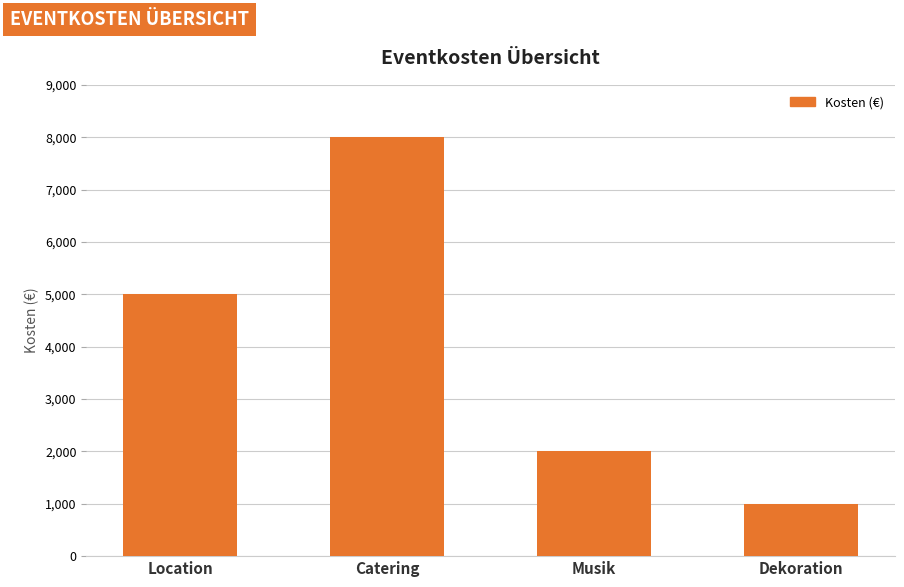

Is it true that the value at Dekoration is 1348?

False